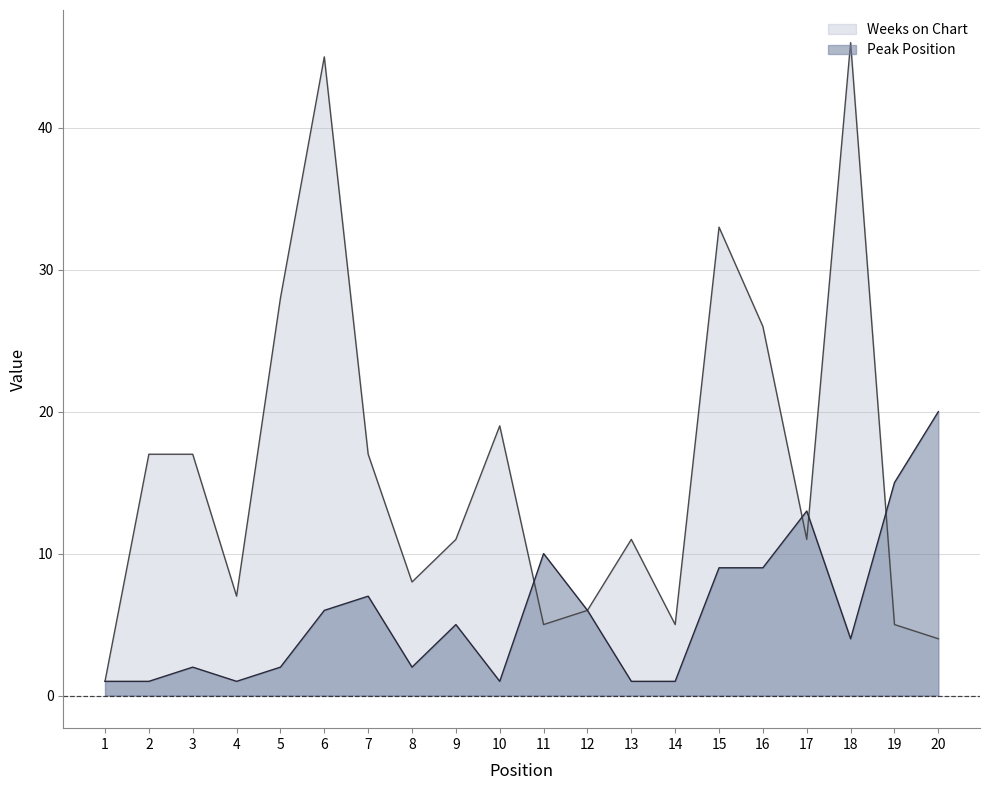

True or false: Peak Position and Weeks on Chart cross at least once.

True